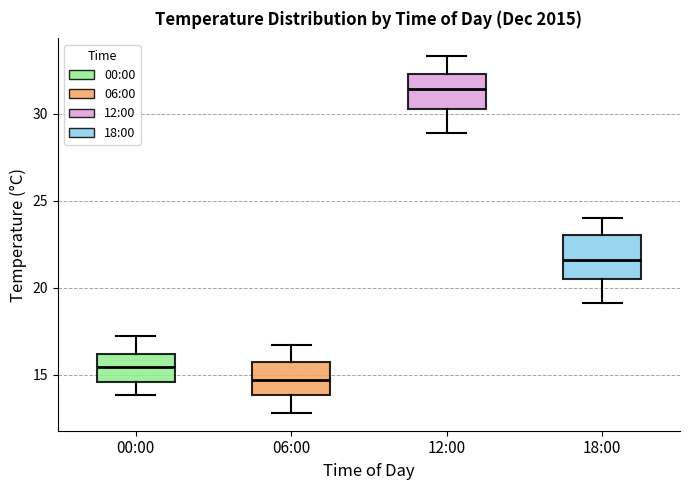

Reading left to right, read every box against the y-axis: the position of its median line, the range the box covers, and the ends of its whiskers. The values are not printed on the chart, so give them approximately, as read against the axis.

00:00: median 15.5, box 14.5 to 16.0, whiskers 14.0 to 17.0
06:00: median 14.5, box 14.0 to 15.5, whiskers 13.0 to 16.5
12:00: median 31.5, box 30.5 to 32.5, whiskers 29.0 to 33.5
18:00: median 21.5, box 20.5 to 23.0, whiskers 19.0 to 24.0